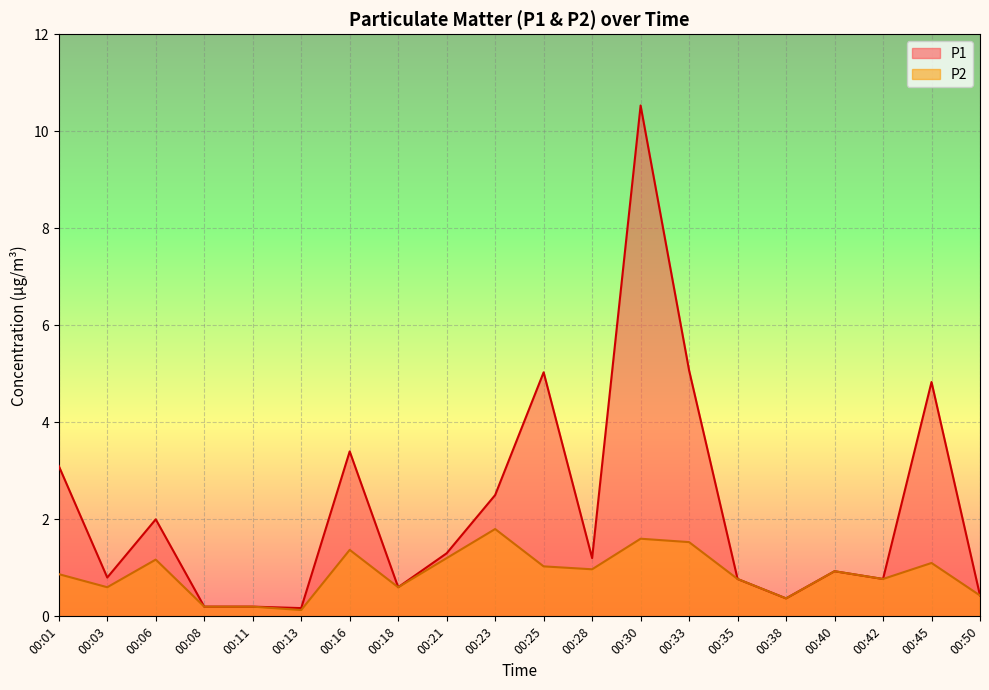

Between 00:11 and 00:35, which is larger?

00:35